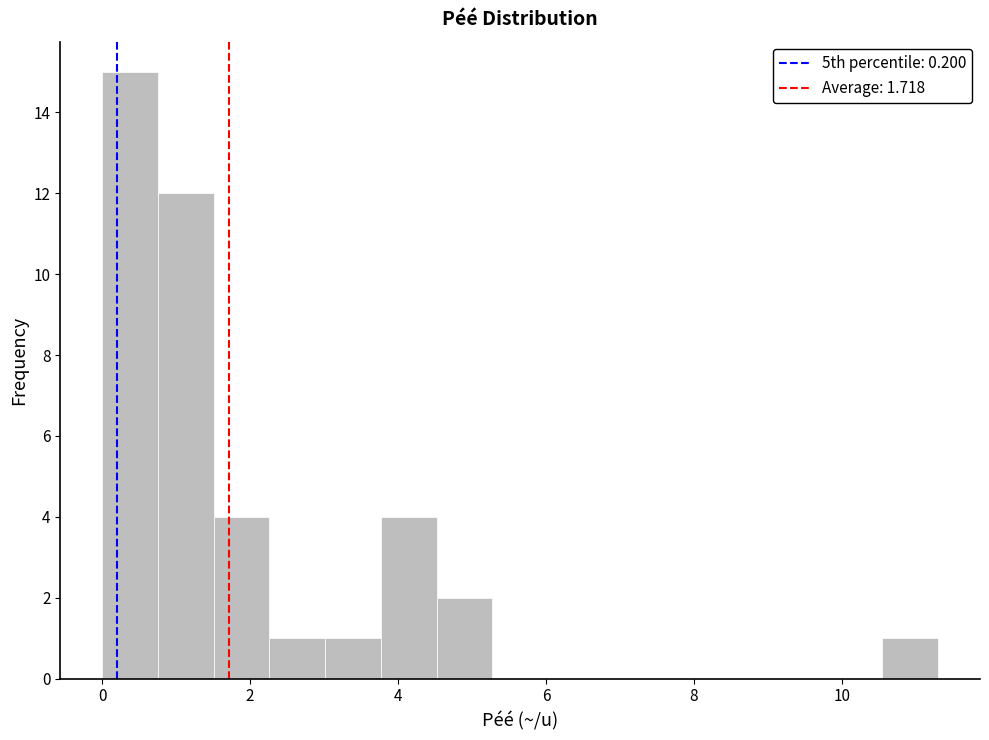

Around what value on the x-axis is the tallest bar? Give the approximate position of its centre, as read against the axis.

0.4